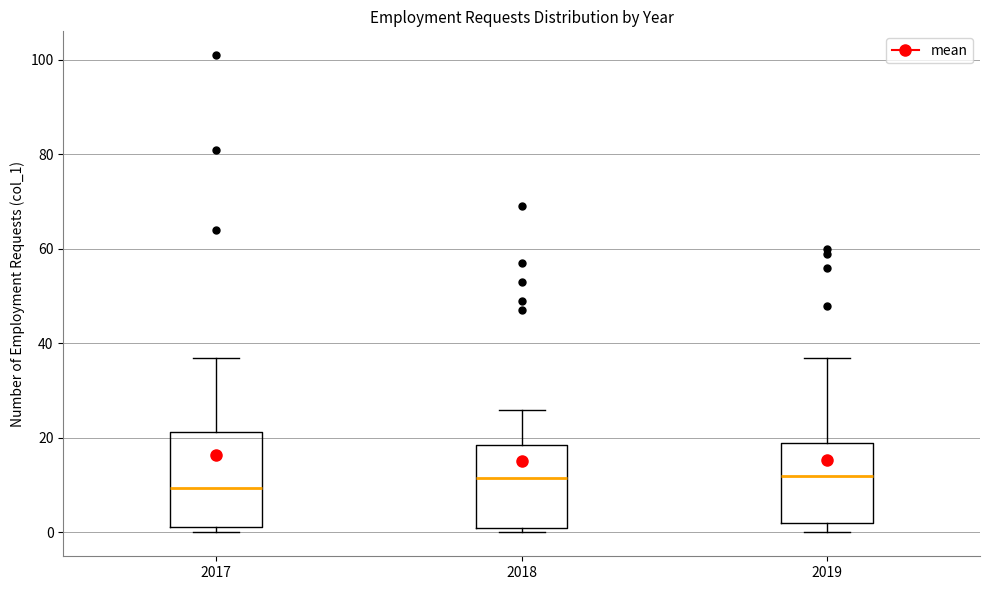

Reading left to right, transcribe this box plot: for each box, give where its median line is, the range the box spans, and where its two whiskers end, as read against the y-axis. The values are not printed on the chart, so give them approximately, as read against the axis.

2017: median 10, box 2 to 22, whiskers 0 to 38
2018: median 12, box 2 to 18, whiskers 0 to 26
2019: median 12, box 2 to 20, whiskers 0 to 38